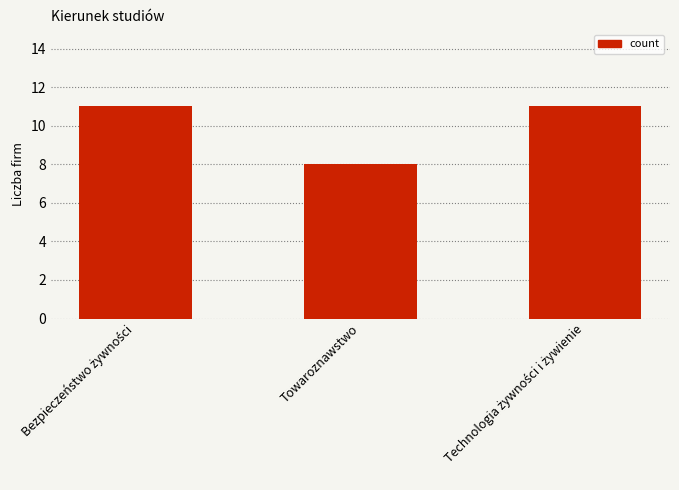

Count the number of data series in this chart.

1